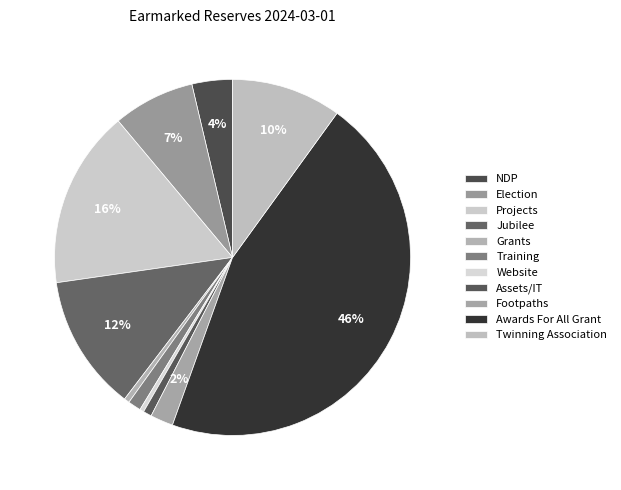

The Website slice represents 1% of the pie. True or false?

False